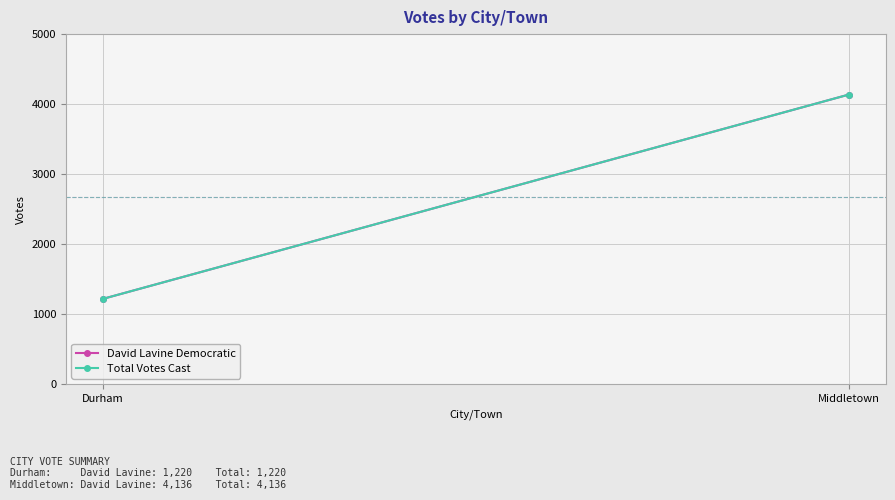

What is the label of the 2nd point from the right?

Durham